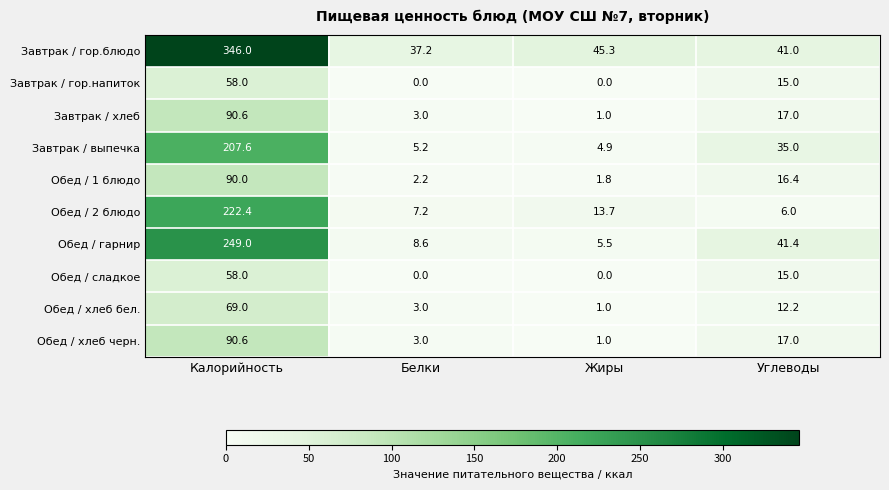

What is the difference between the Обед / гарнир values at Белки and Калорийность?

240.4